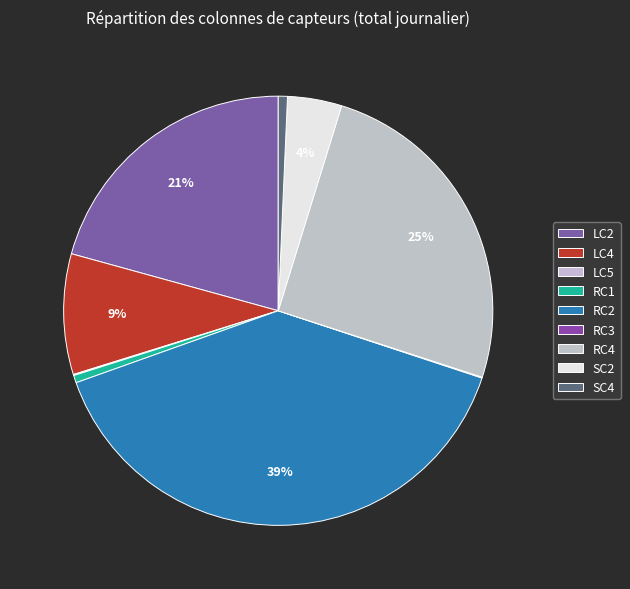

Is it true that RC3 is 56% of the pie?

False